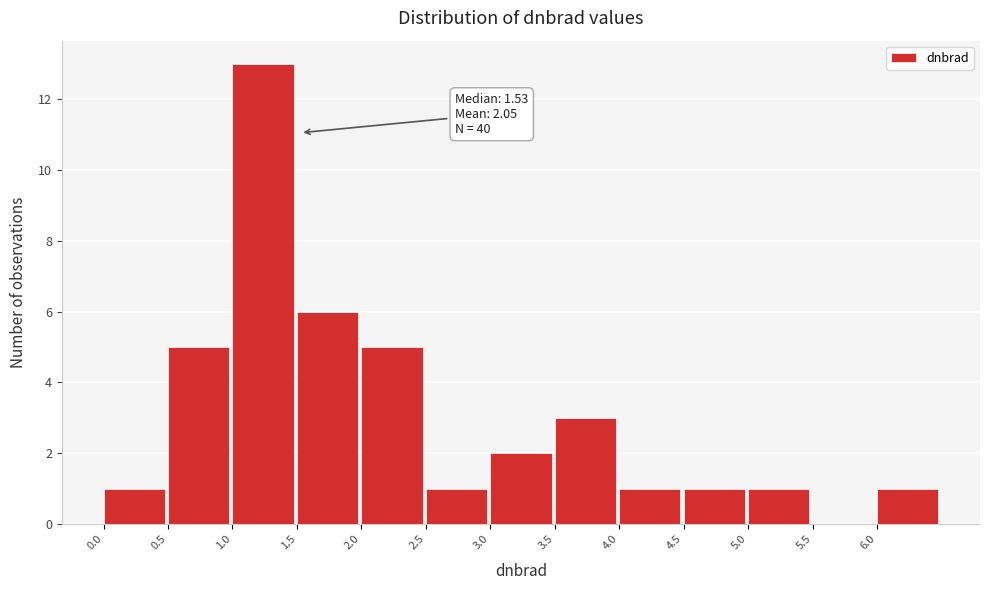

Which range on the x-axis has the tallest bar?

1.0 to 1.5